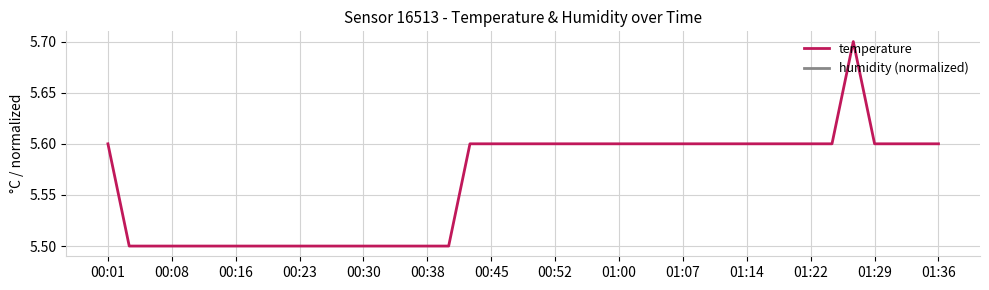

At 19, list the series in order from largest to smallest.

temperature, humidity (normalized)